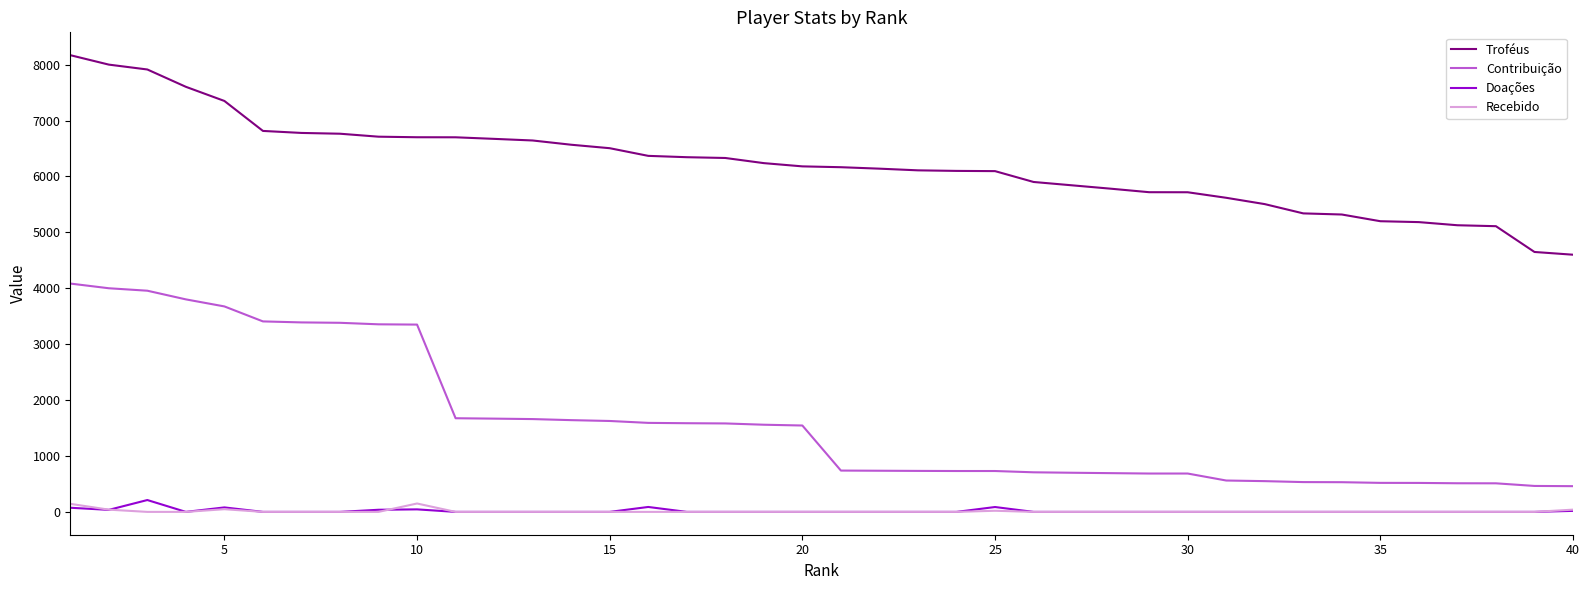

Which series has the largest total across all categories?

Troféus